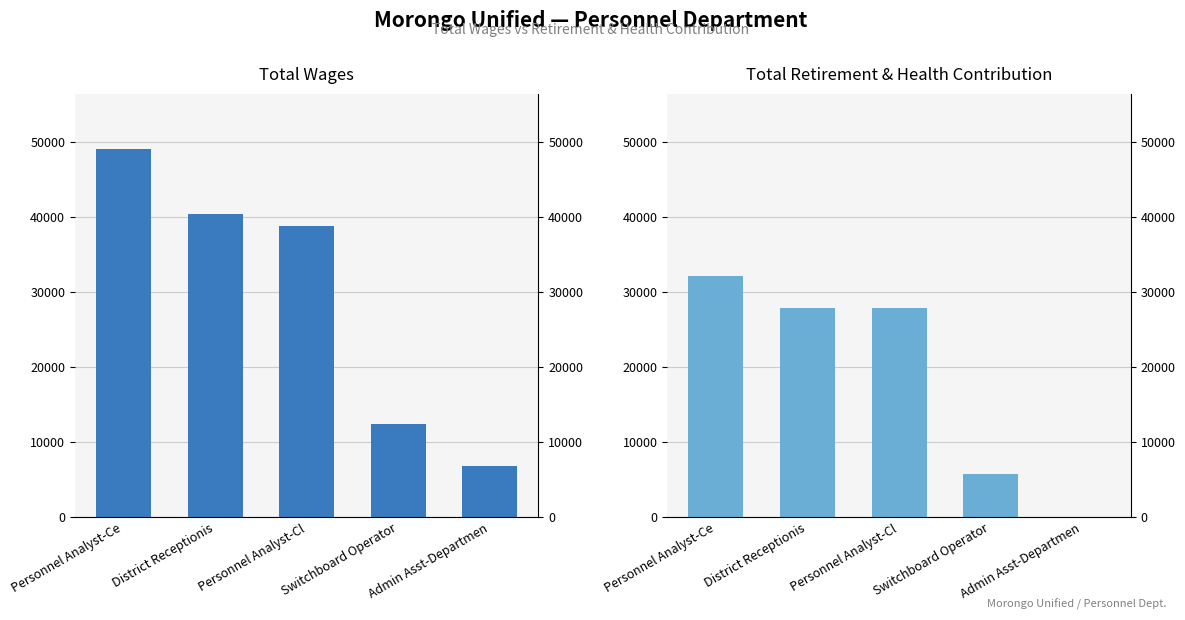

How many data points in Total Wages are less than 38742?

2